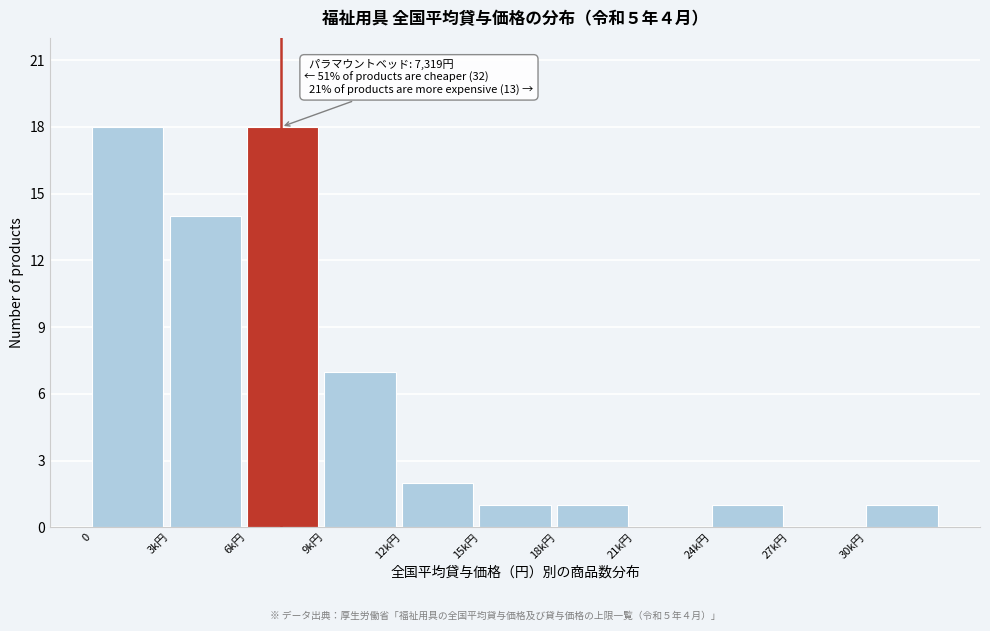

Reading right to left, transcribe all the data shown in this chart.

30k円=1	27k円=0	24k円=1	21k円=0	18k円=1	15k円=1	12k円=2	9k円=7	6k円=18	3k円=14	0=18